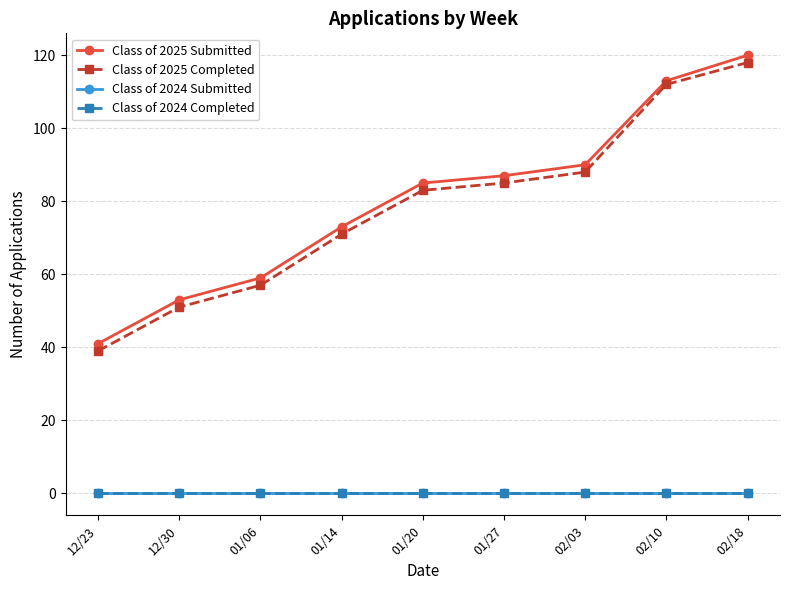

Does the chart have visible grid lines?

Yes